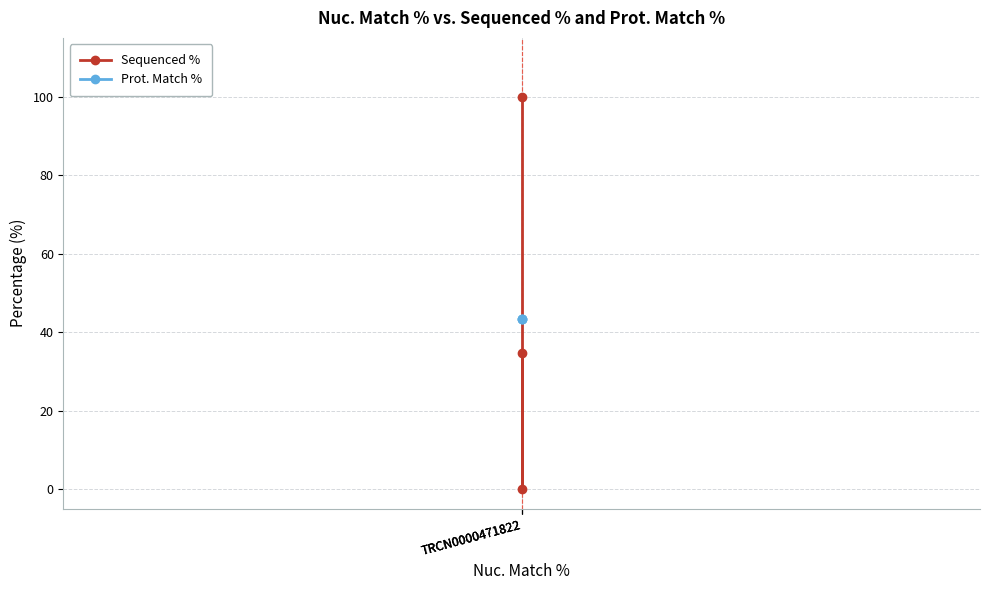

Which label corresponds to the smallest value in the chart?

TRCN0000471822